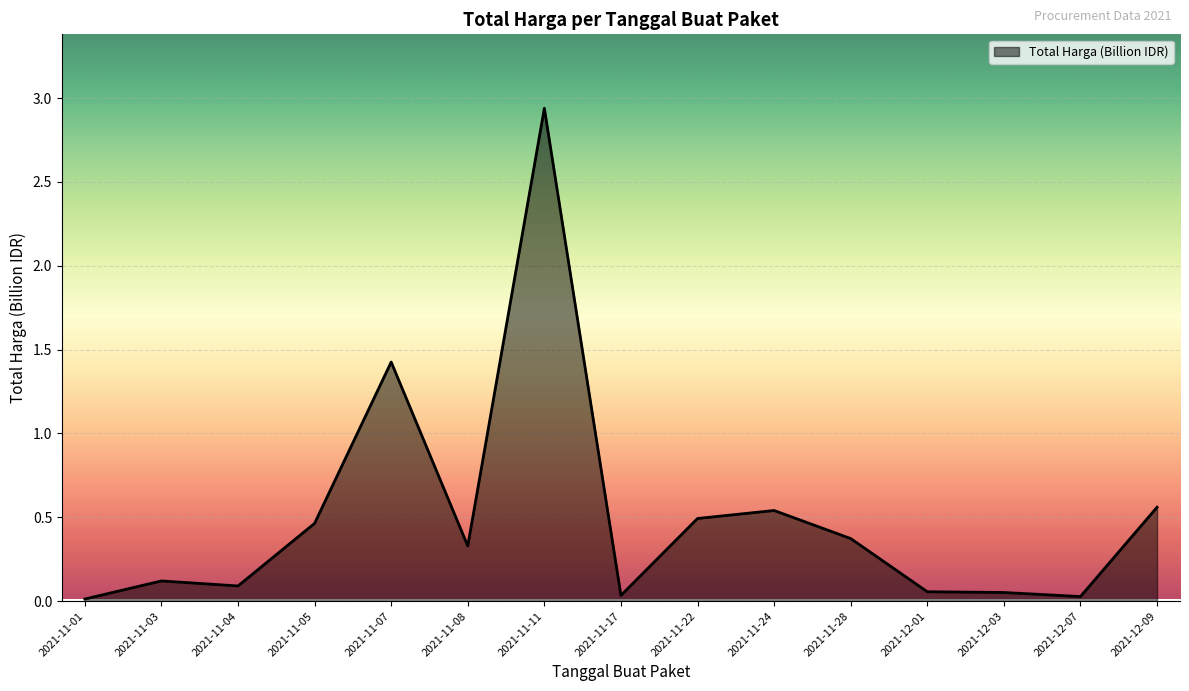

Which label corresponds to the largest value in the chart?

2021-11-11